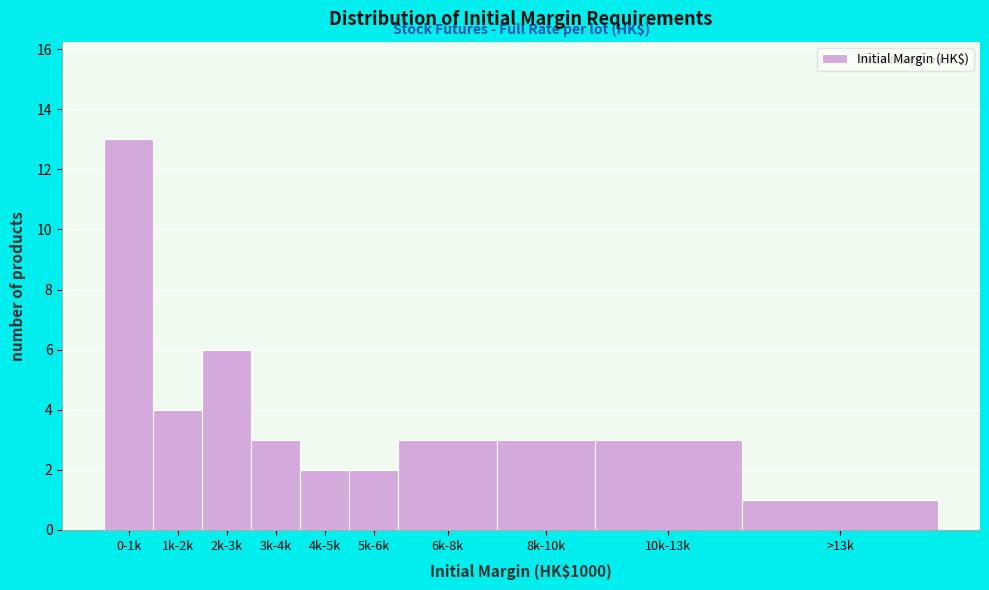

Reading left to right, extract all data points from this chart.

13	4	6	3	2	2	3	3	3	1